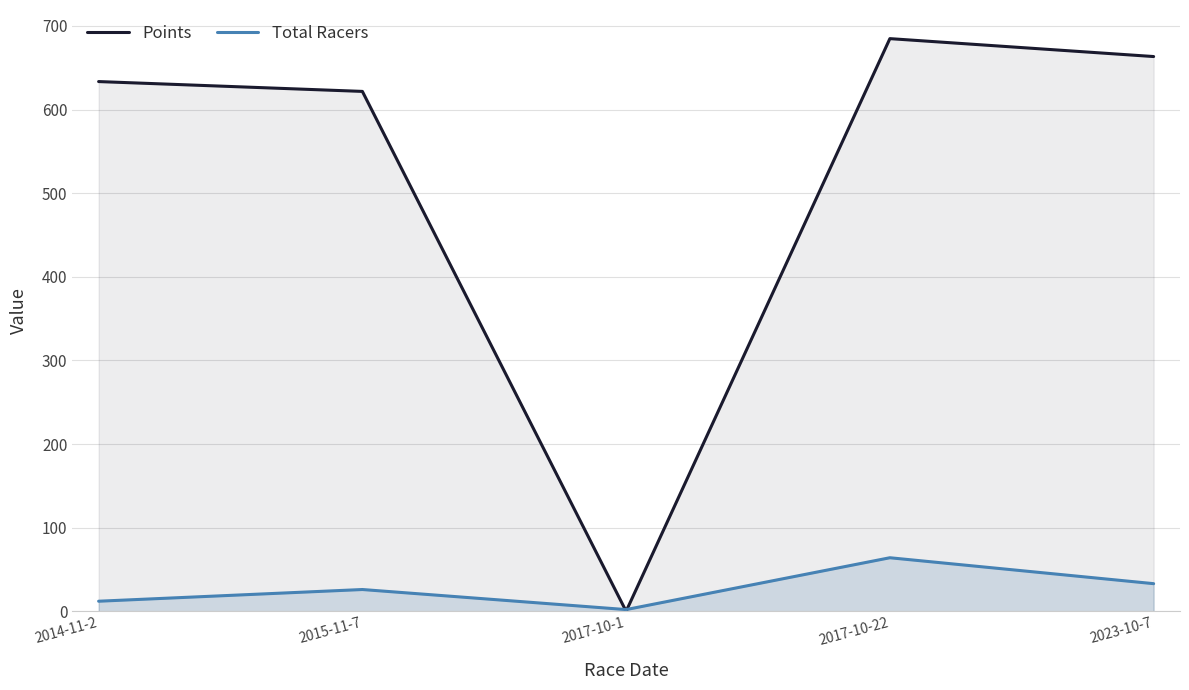

What is the sum of all Points values?

2603.6